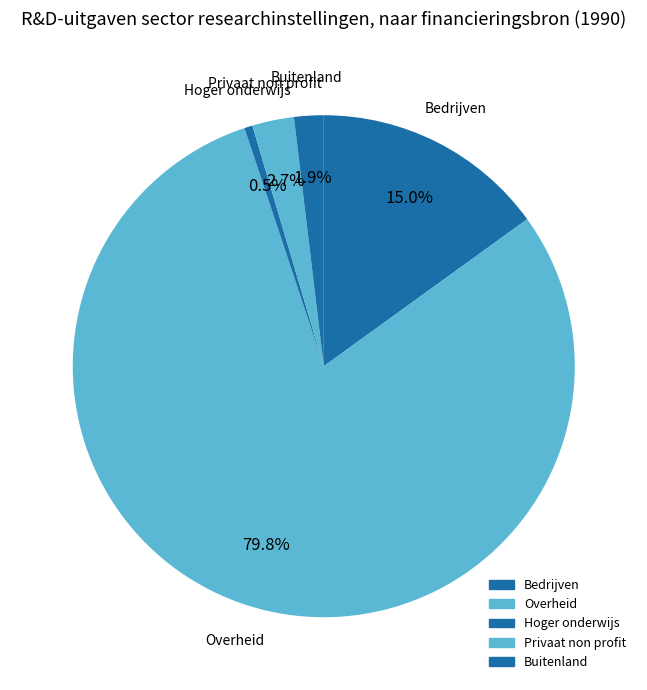

To the nearest percent, what is the combined percentage of Buitenland and Privaat non profit?

5%